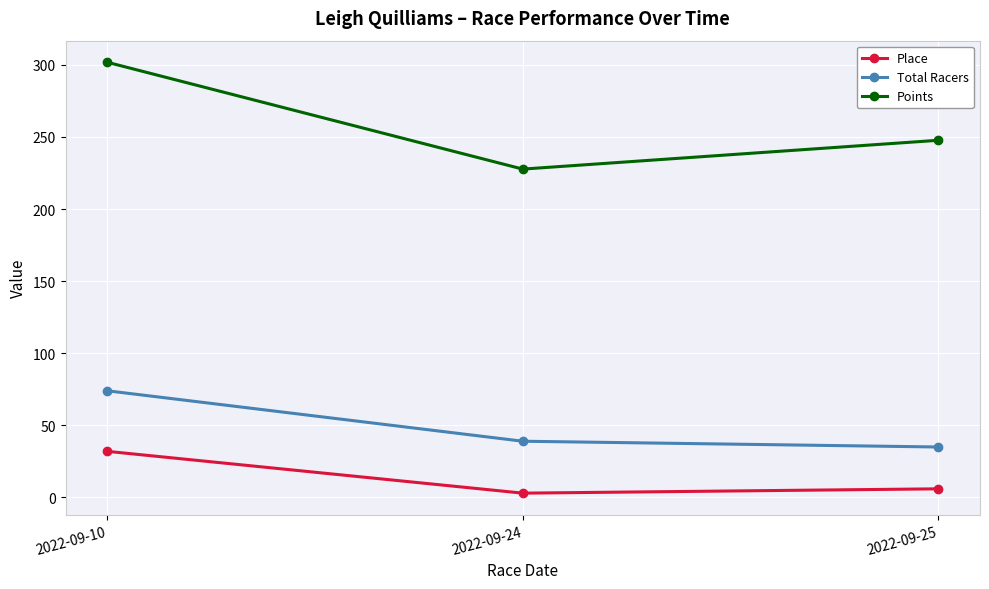

True or false: Points has a value of 130.0 at 2022-09-25.

False